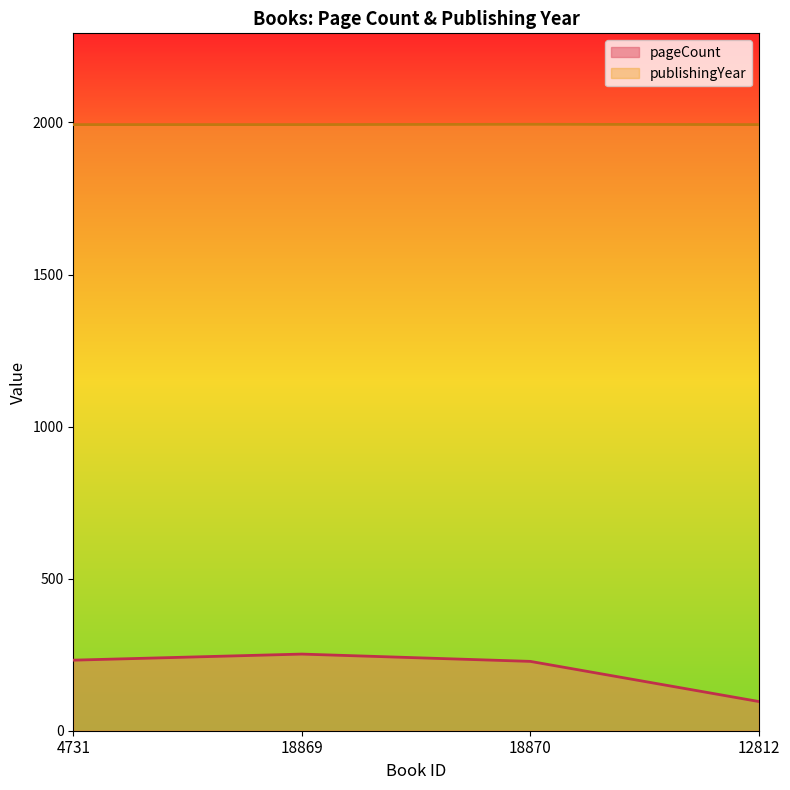

True or false: publishingYear has more than 0 interior local peaks.

True